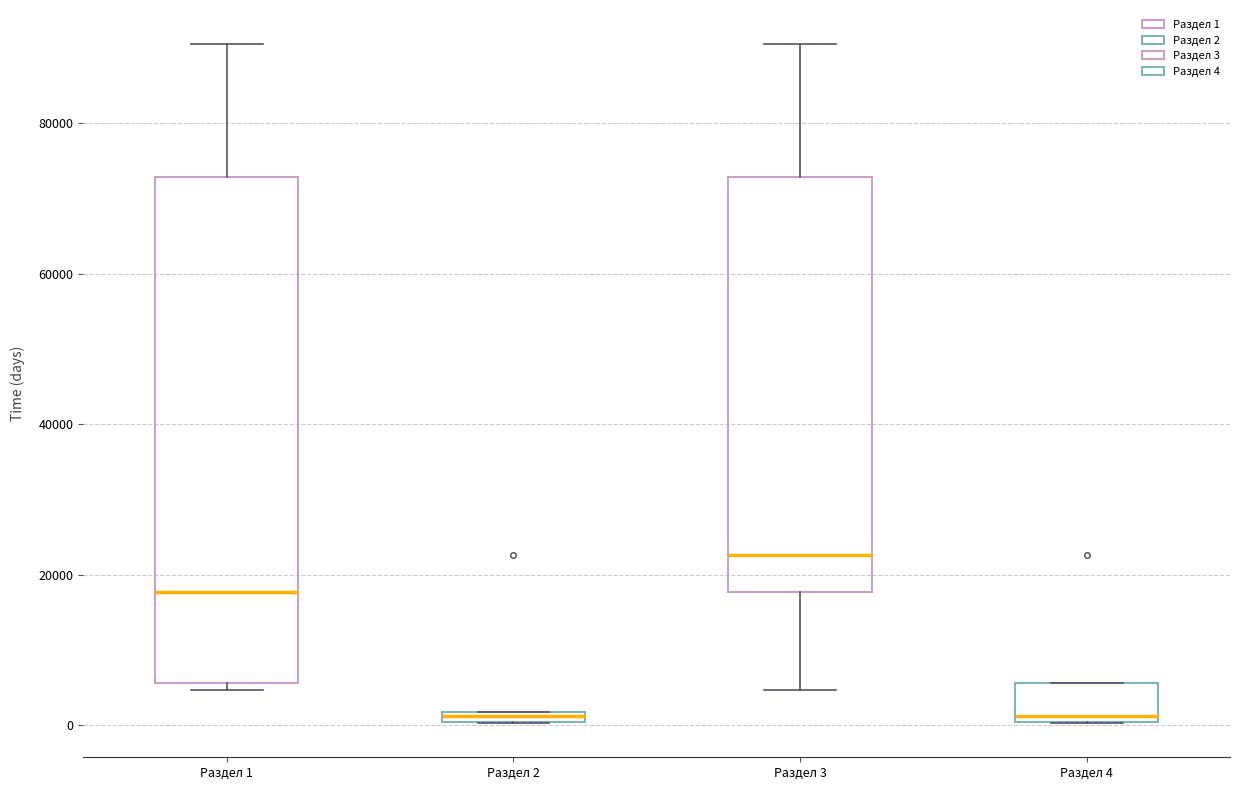

Where does the lower whisker of the box for Раздел 3 end on the y-axis? The values are not printed on the chart, so give them approximately, as read against the axis.

4000